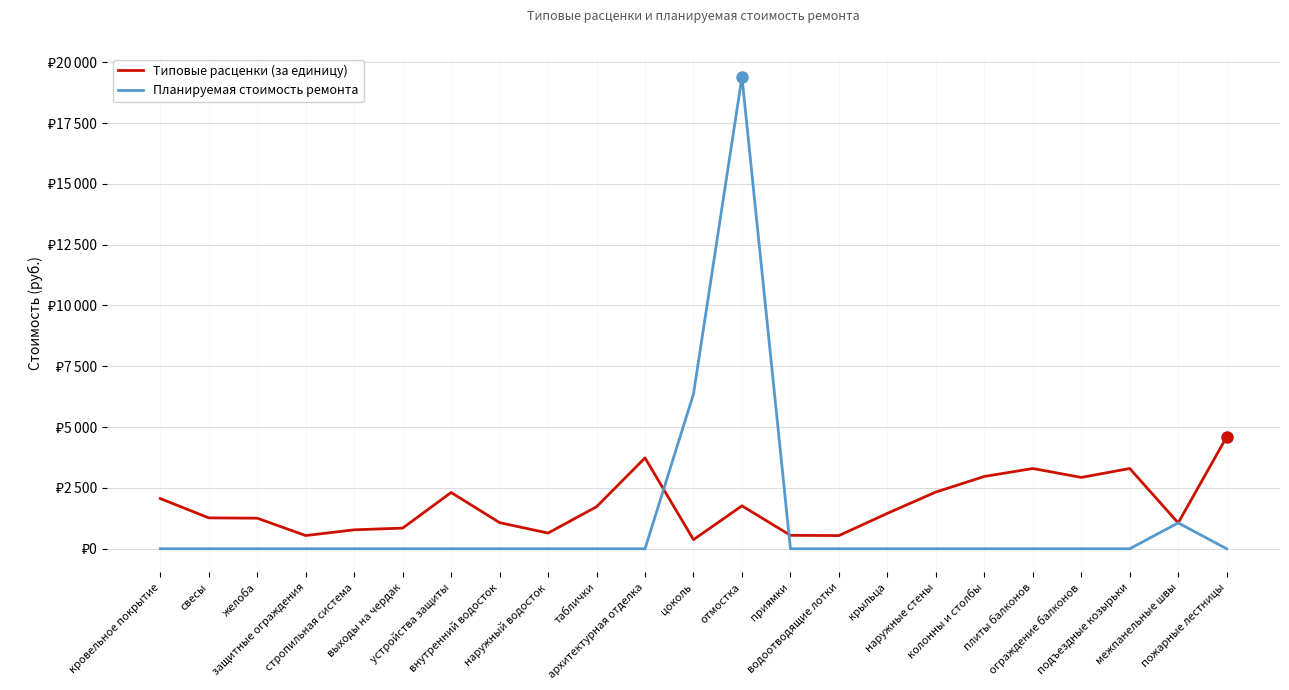

Is the value of Типовые расценки (за единицу) at цоколь greater than the value of Планируемая стоимость ремонта at ограждение балконов?

Yes